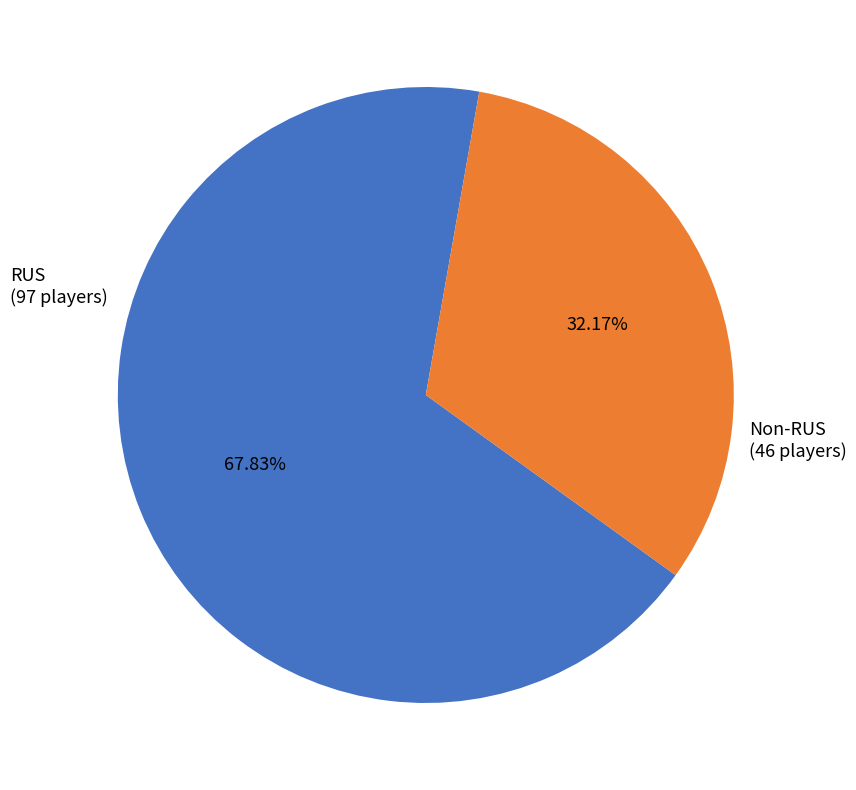

What is the ratio of the value at RUS to the value at Non-RUS?

2.1